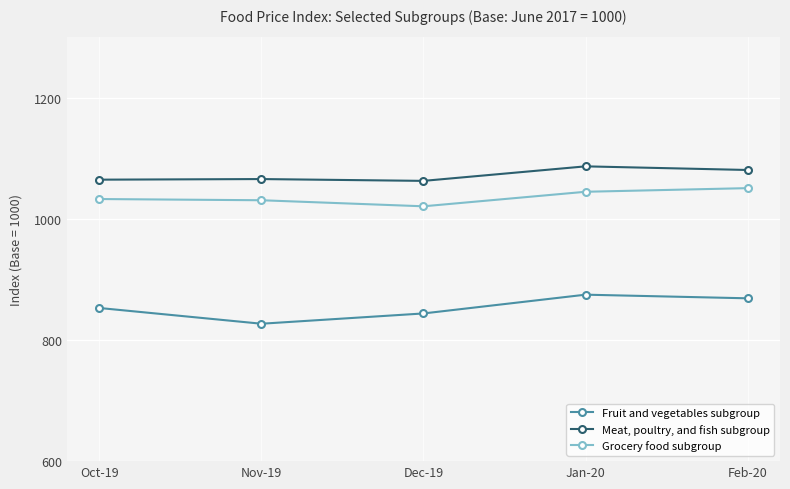

True or false: Fruit and vegetables subgroup and Meat, poultry, and fish subgroup intersect in this chart.

False